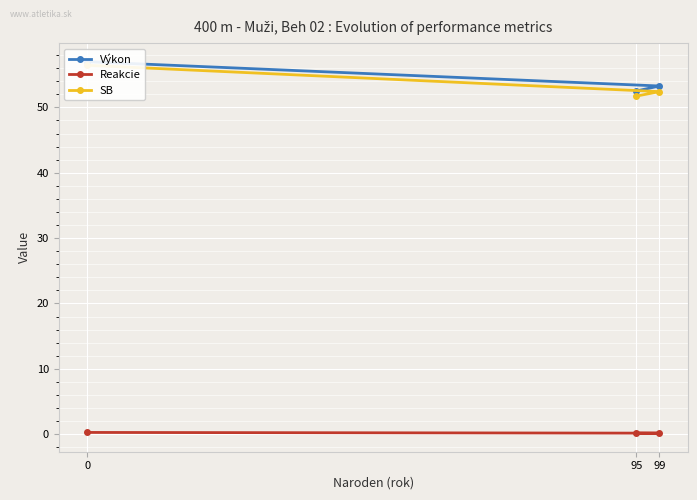

What is the difference between the maximum and minimum values in the SB series?

4.7